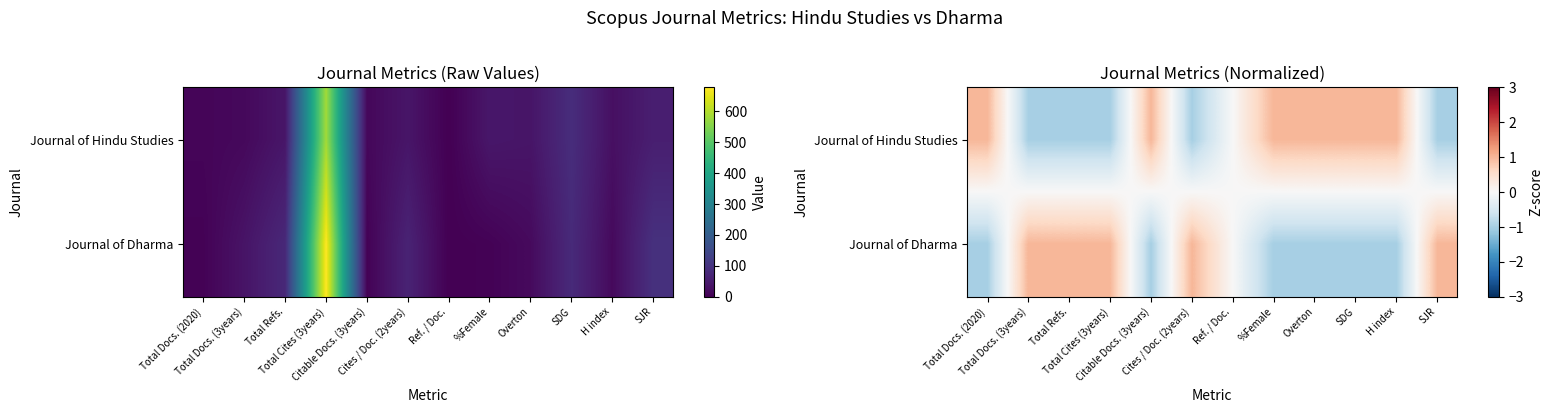

How many values in the Journal of Dharma series exceed 0?

5